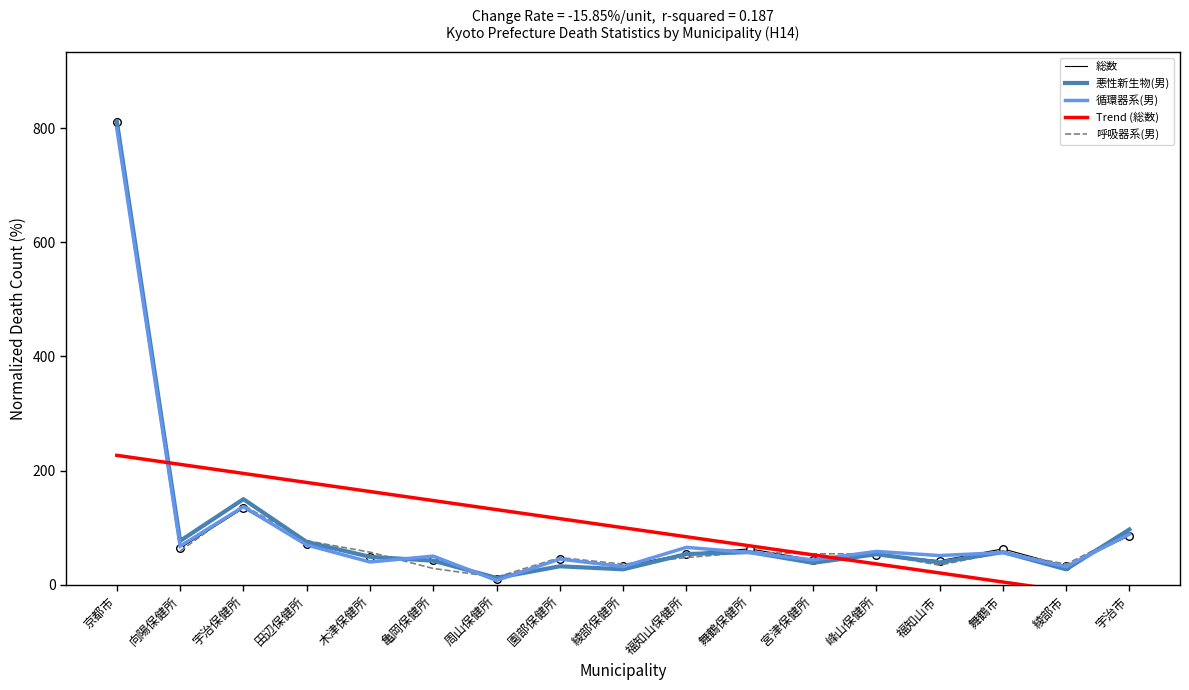

Which series has the largest total across all categories?

総数